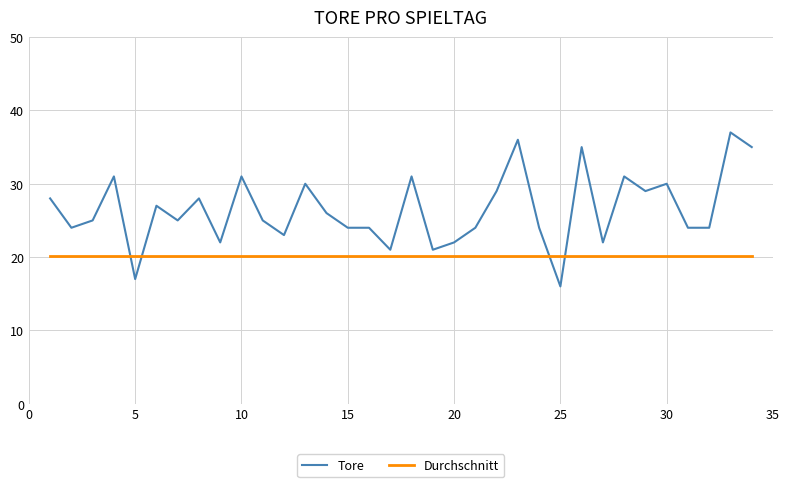

True or false: Durchschnitt and Tore intersect in this chart.

True